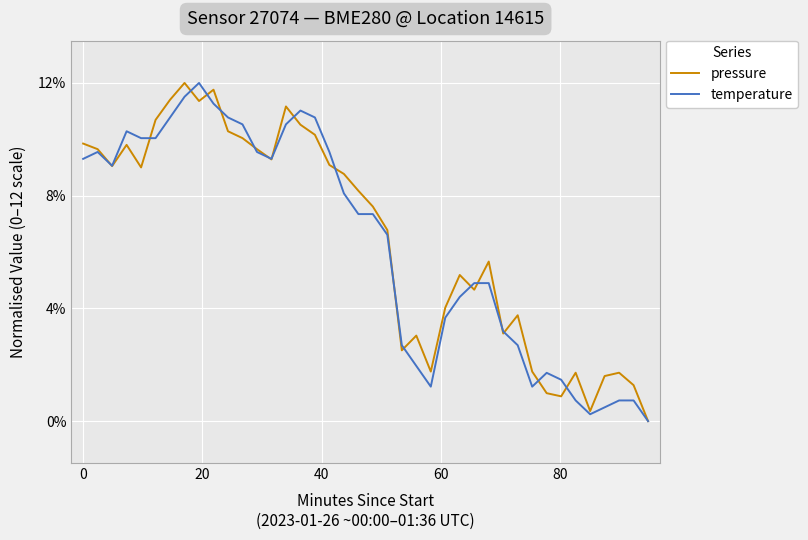

What is the maximum value shown in the chart?

12.0